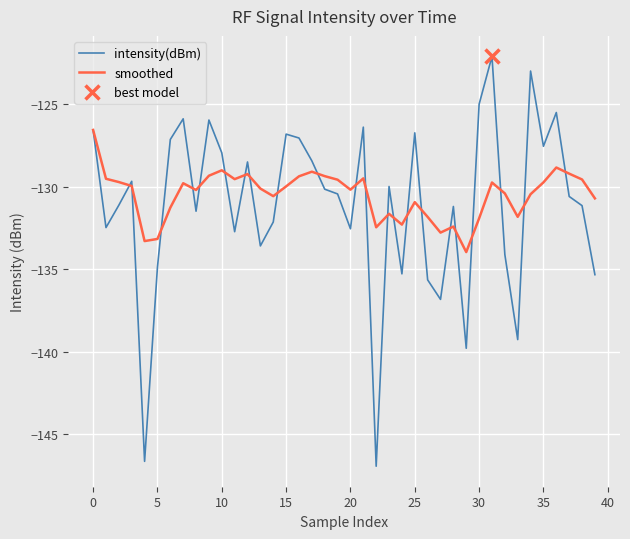

After their last crossing, which series has the higher values: smoothed or intensity(dBm)?

smoothed